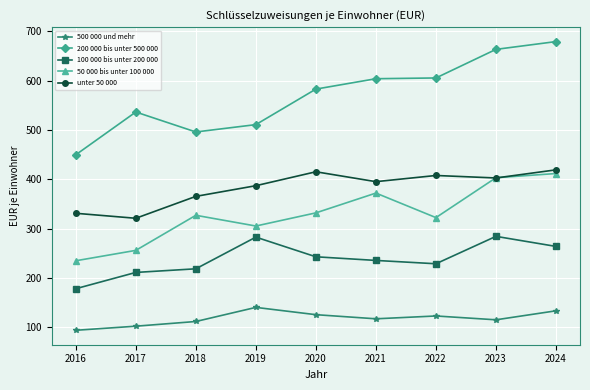

How many lines are shown in the chart?

5